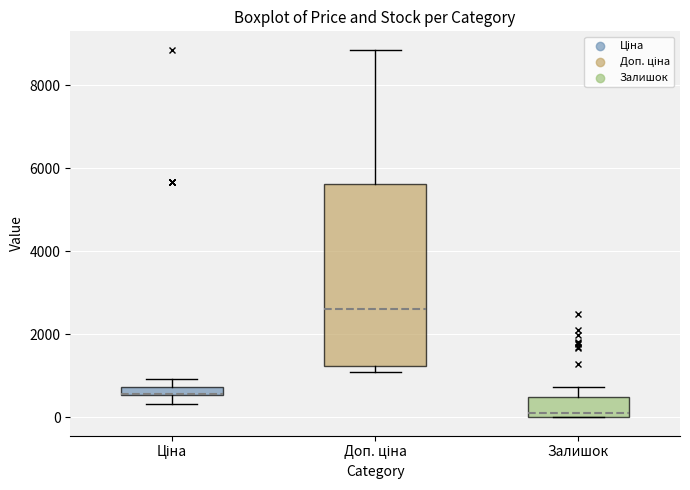

Where is the upper edge of the box for Доп. ціна on the y-axis? The values are not printed on the chart, so give them approximately, as read against the axis.

5600